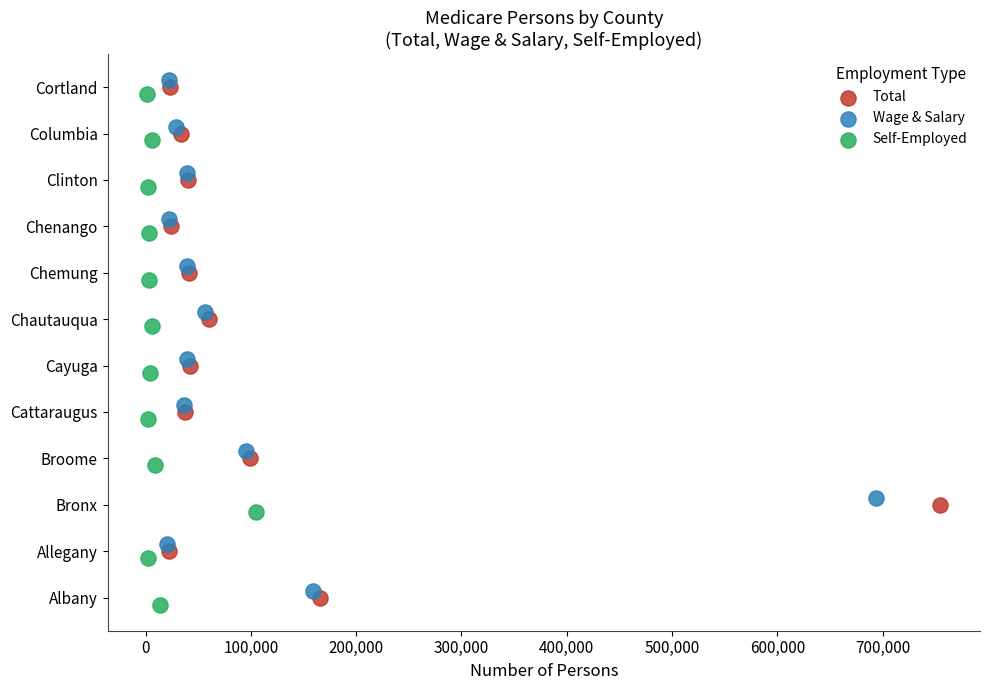

Which series reaches the maximum Y coordinate?

Wage & Salary